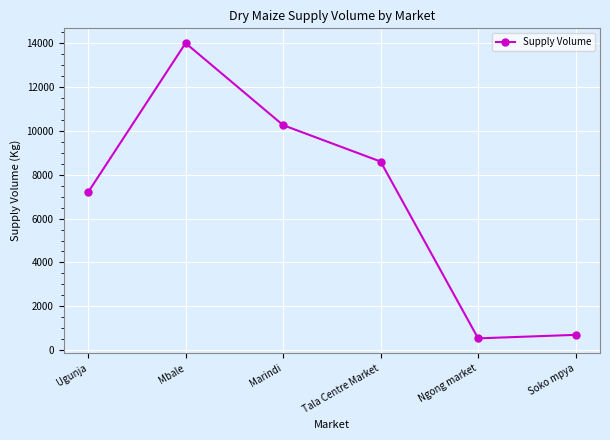

Does the chart display data point markers on the line(s)?

Yes